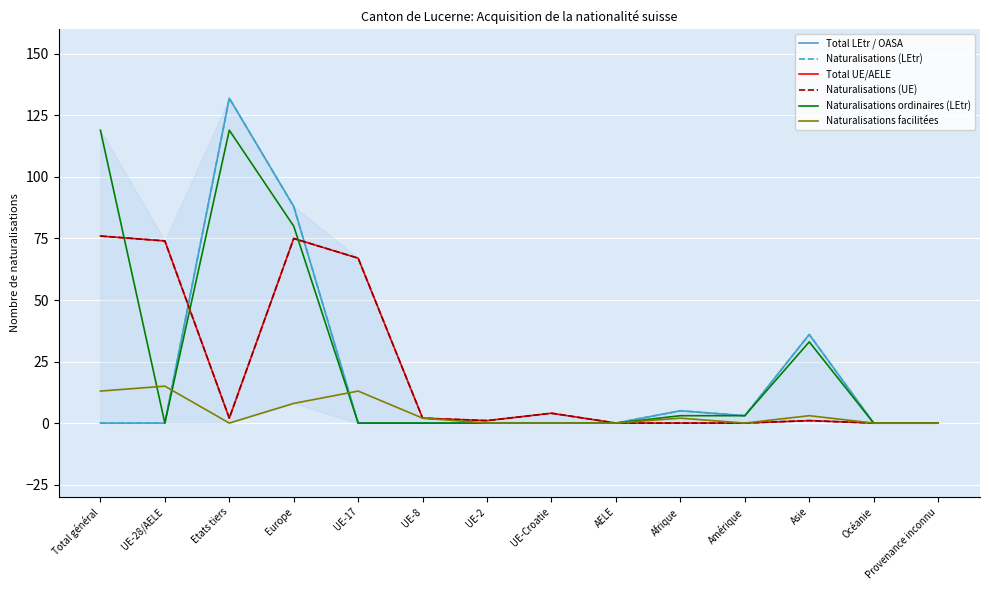

At which label does Naturalisations (UE) first exceed 2?

Total général